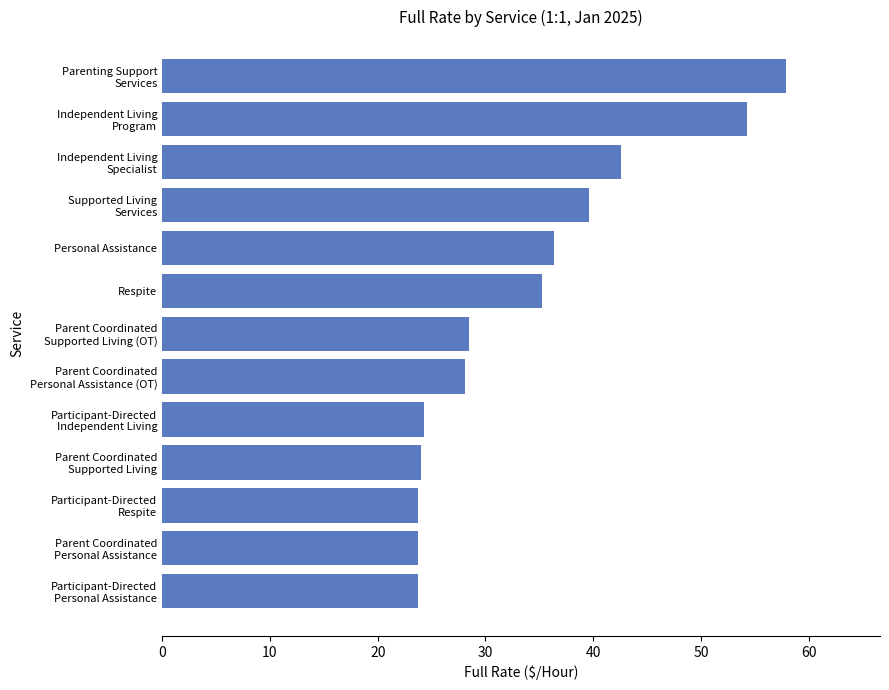

How many bars are there in total?

13